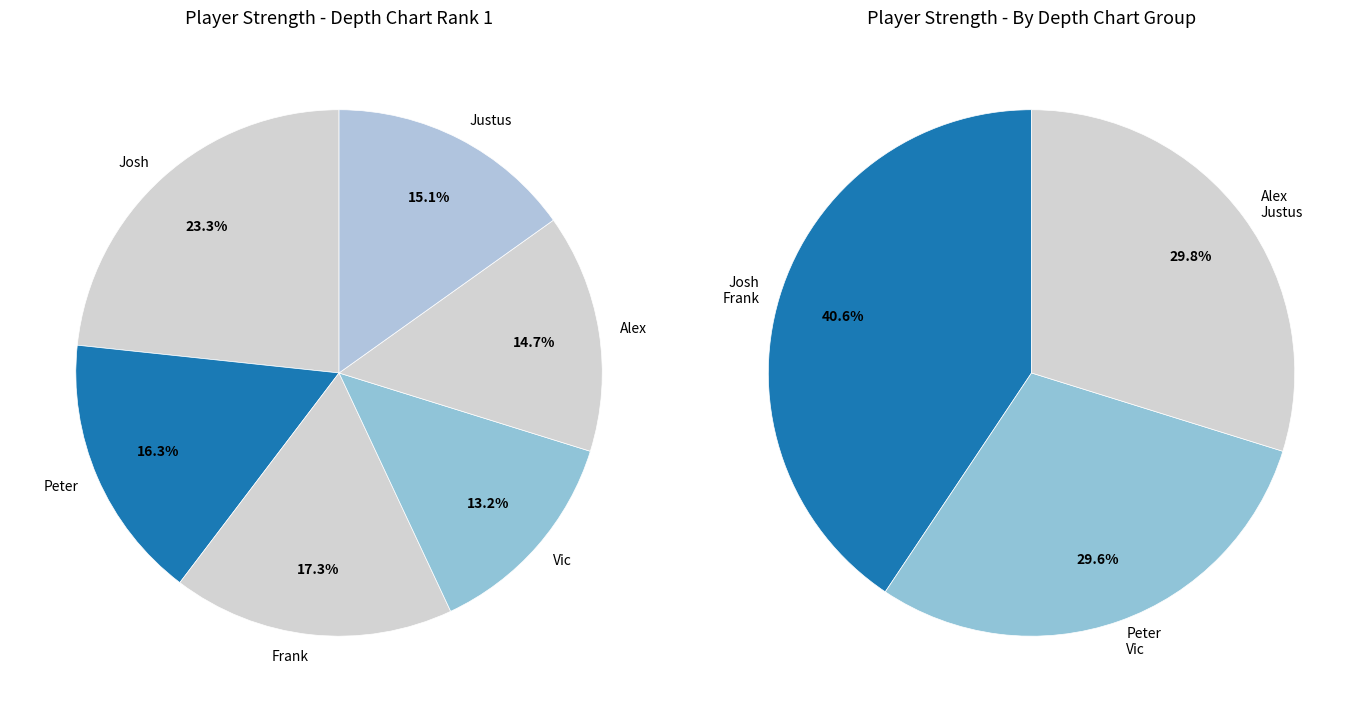

How many segments does this pie chart have?

6